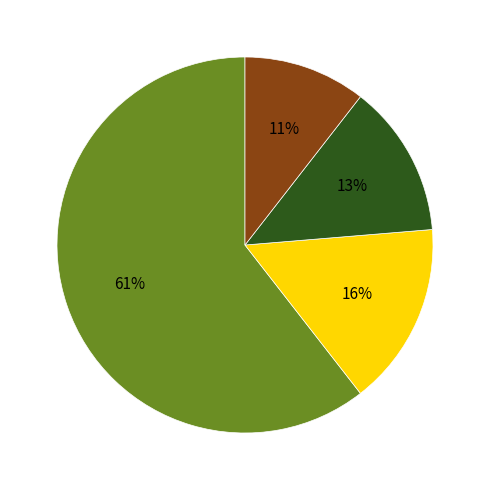

To the nearest percent, what is the average slice percentage?

25%